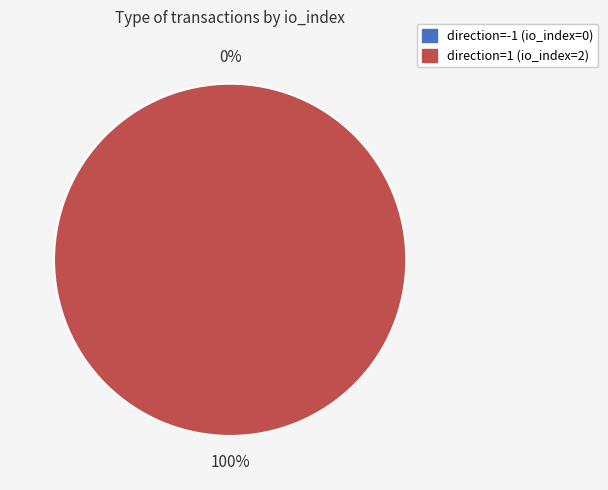

What percentage is NOT represented by direction=-1 (io_index=0)?

100.0%